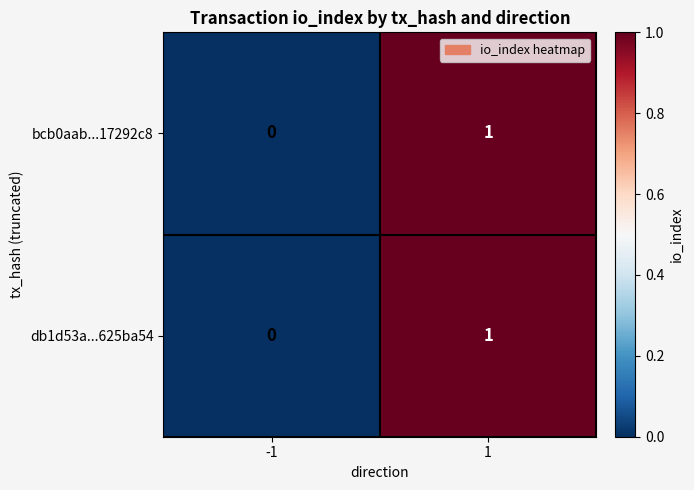

True or false: db1d53a...625ba54 has a value of 1 at 1.

True